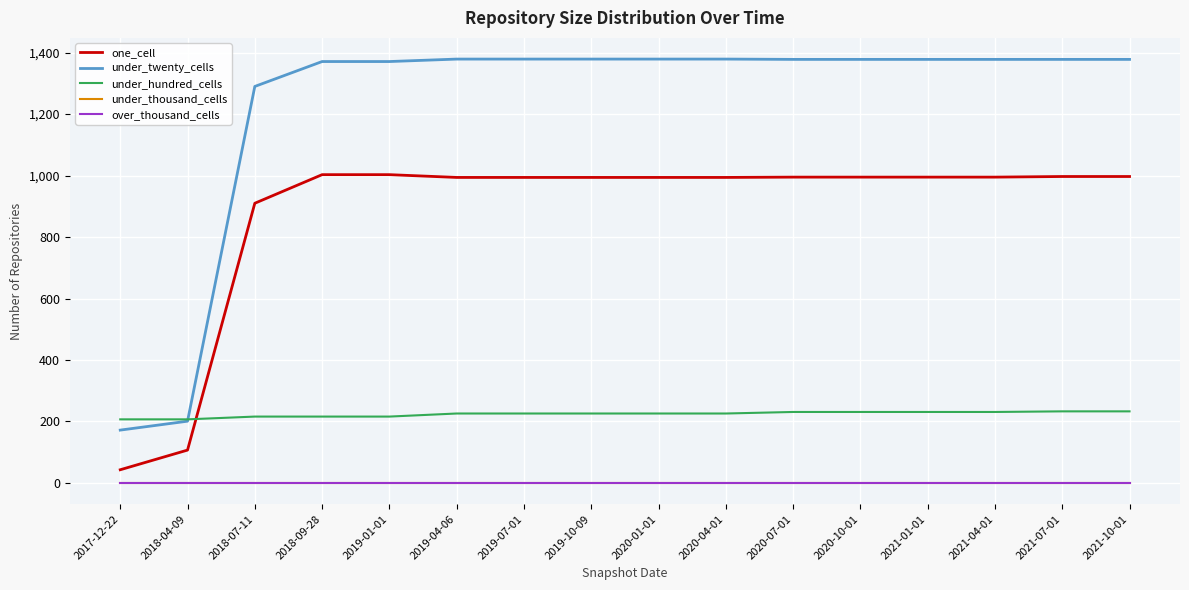

What is the label of the 10th point from the left?

2020-04-01